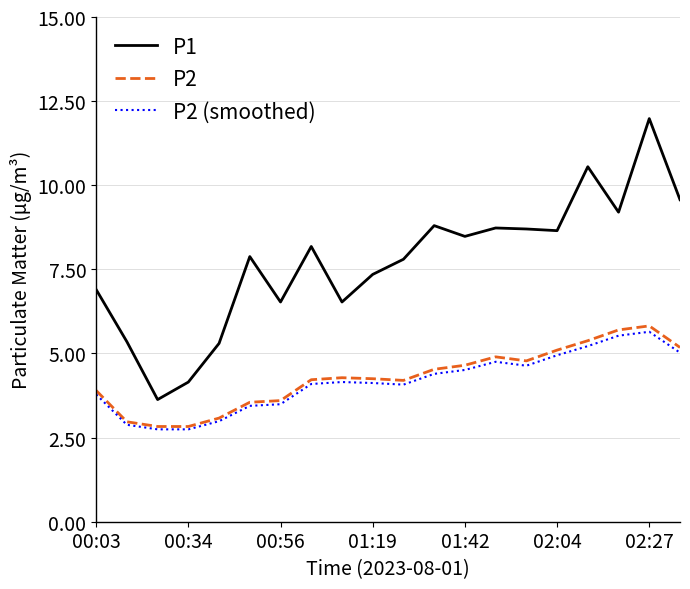

What is the minimum value shown in the chart?

2.7